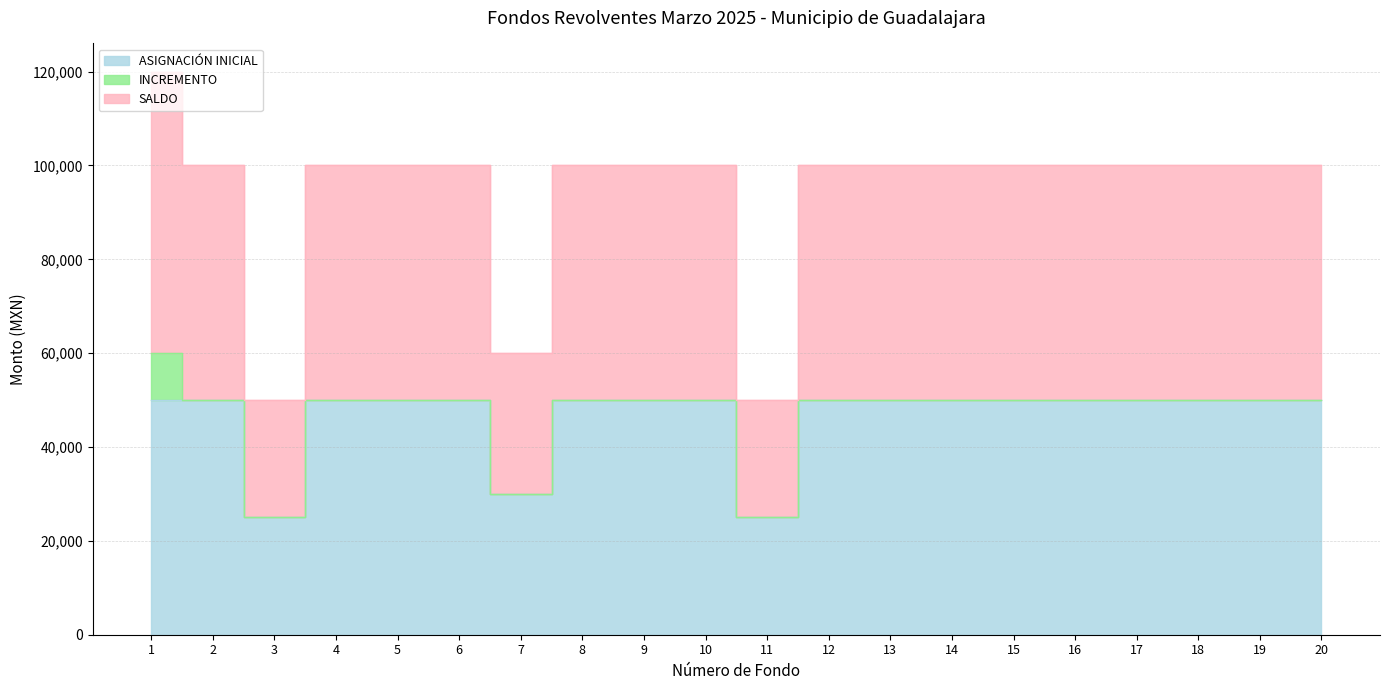

At which label does SALDO first exceed 50000?

1